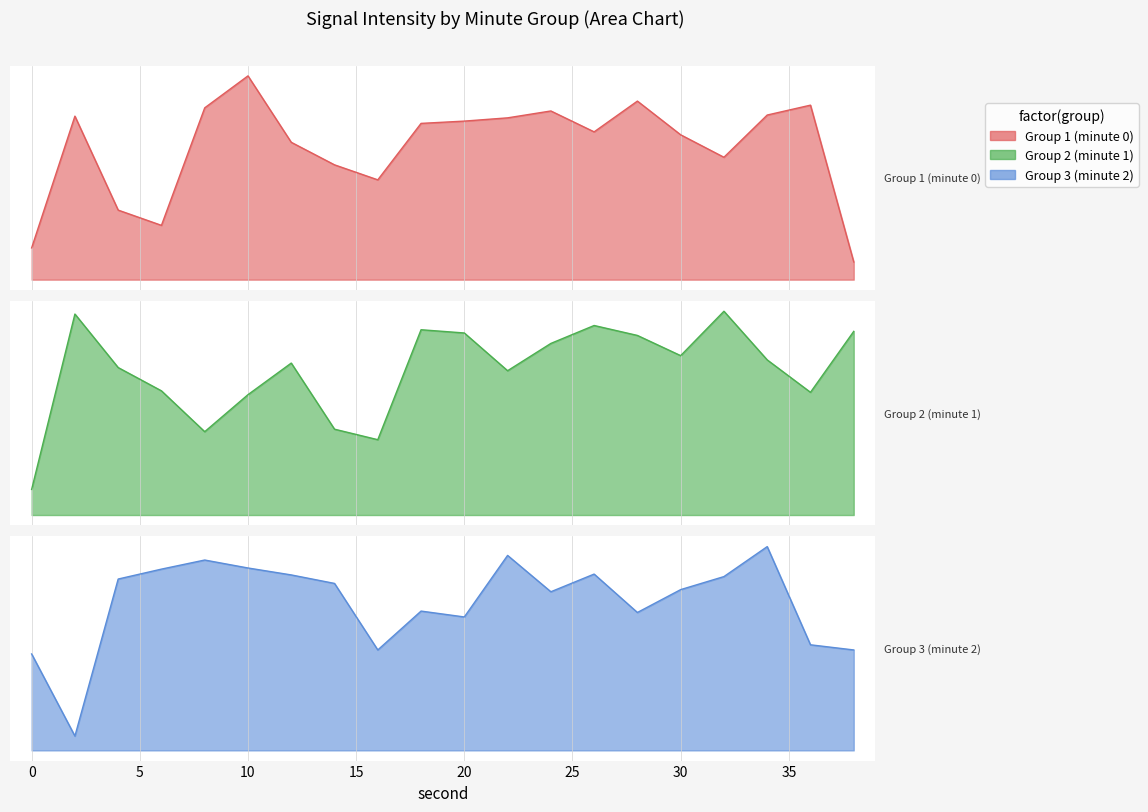

List the series in order of their peak value, highest first.

Group 1 (minute 0), Group 2 (minute 1), Group 3 (minute 2)